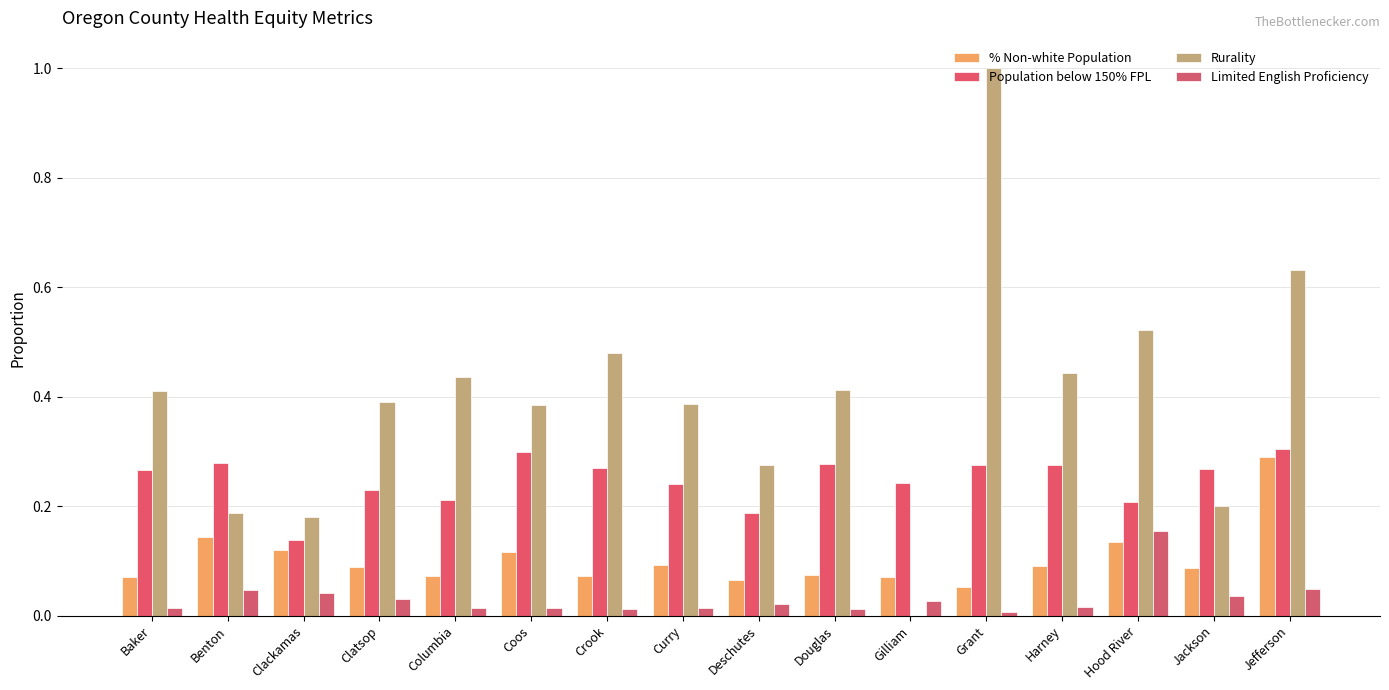

The value of Rurality at Clatsop is 0.6. True or false?

False